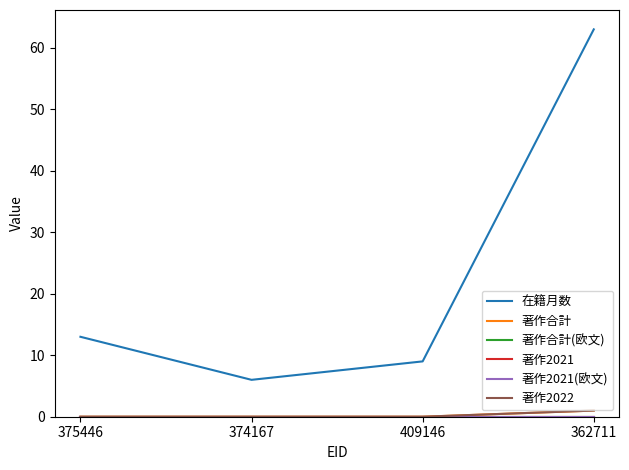

Rank the series by their maximum value, from lowest to highest.

著作合計(欧文), 著作2021, 著作2021(欧文), 著作合計, 著作2022, 在籍月数